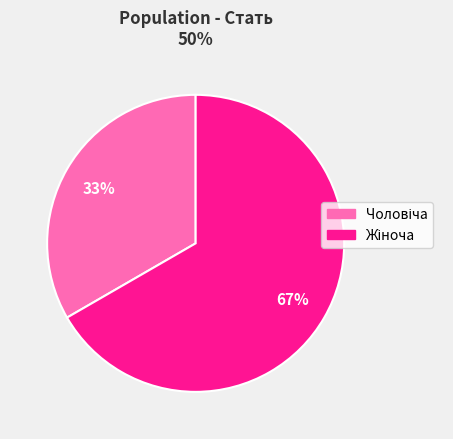

To the nearest percent, what is the average slice percentage?

50%